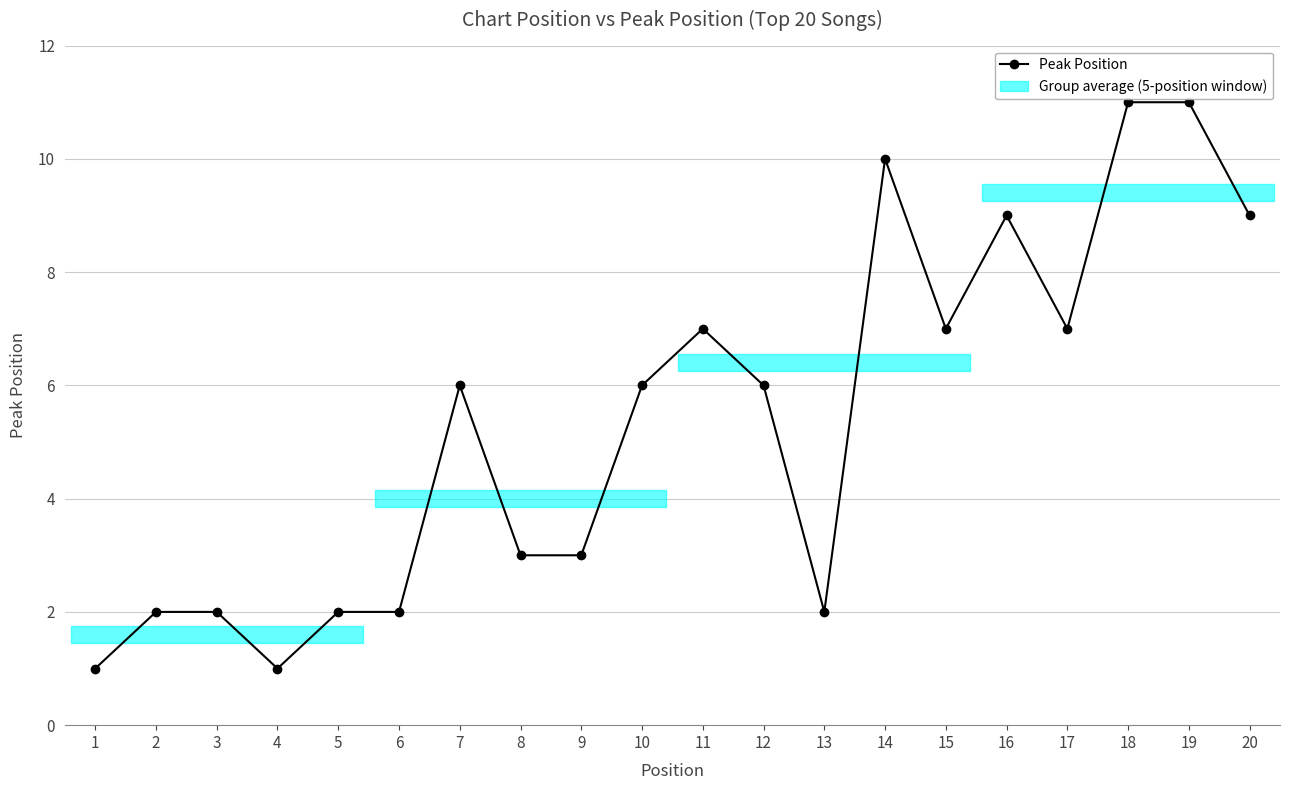

Is it true that the value at 16 is 14?

False